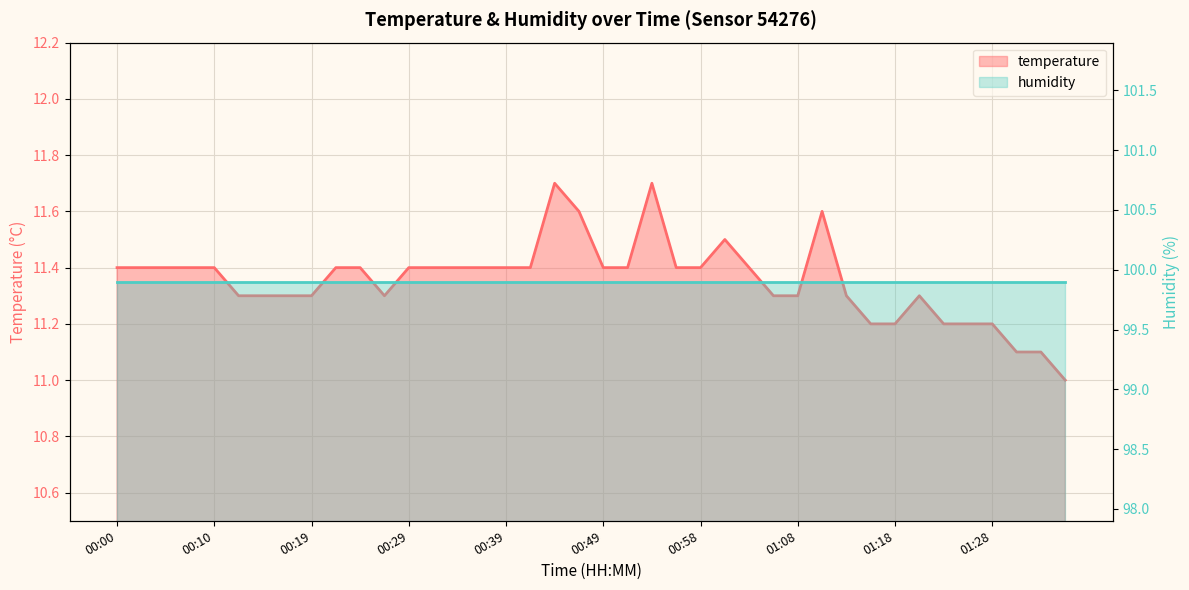

Approximately how many times larger is the value at 01:28 compared to 00:19?

1.0